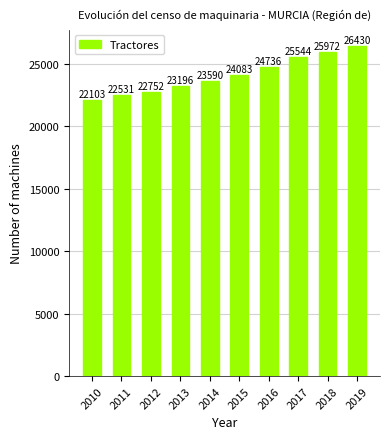

The chart shows a value of 22103 at 2010. True or false?

True